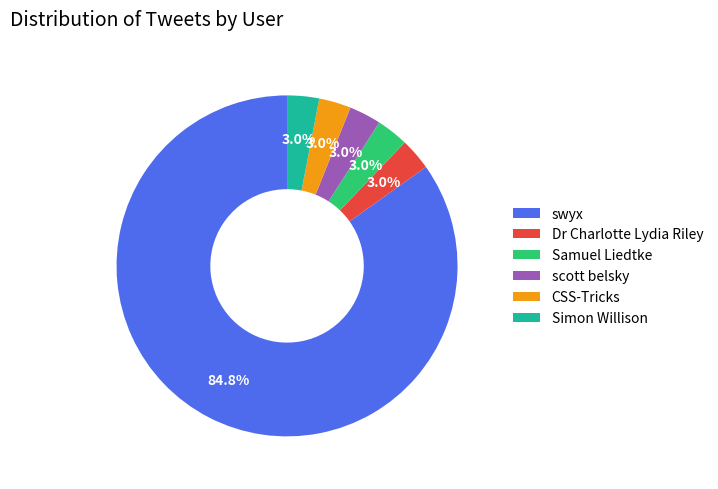

To the nearest percent, what portion does Simon Willison represent?

3%